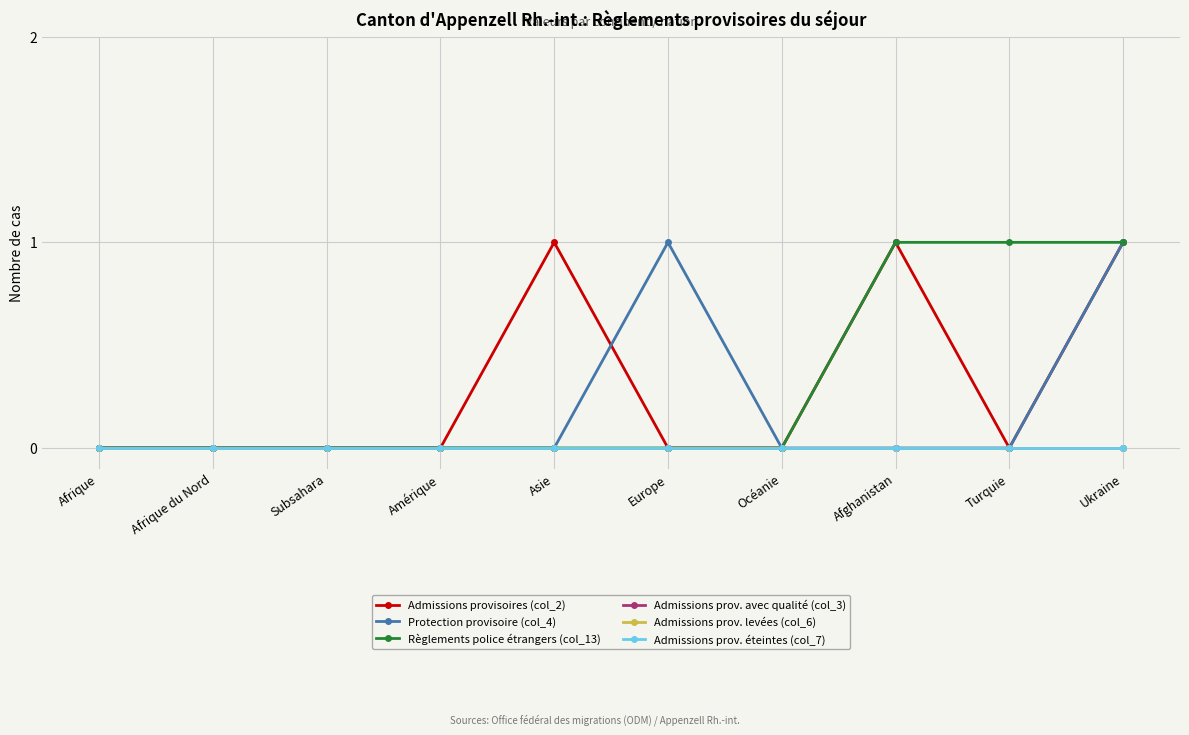

True or false: Règlements police étrangers (col_13) and Admissions prov. levées (col_6) cross at least once.

False